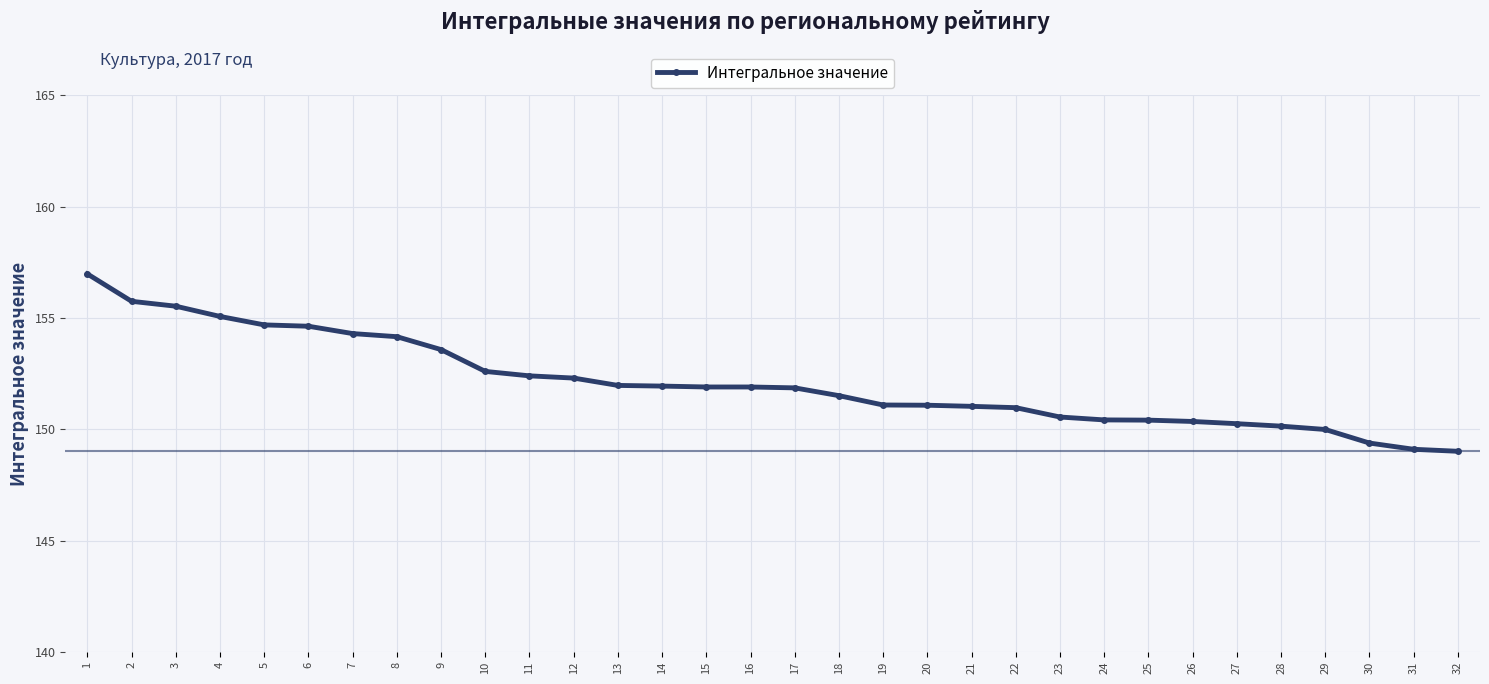

Is it true that the value at 1 is 31.9?

False